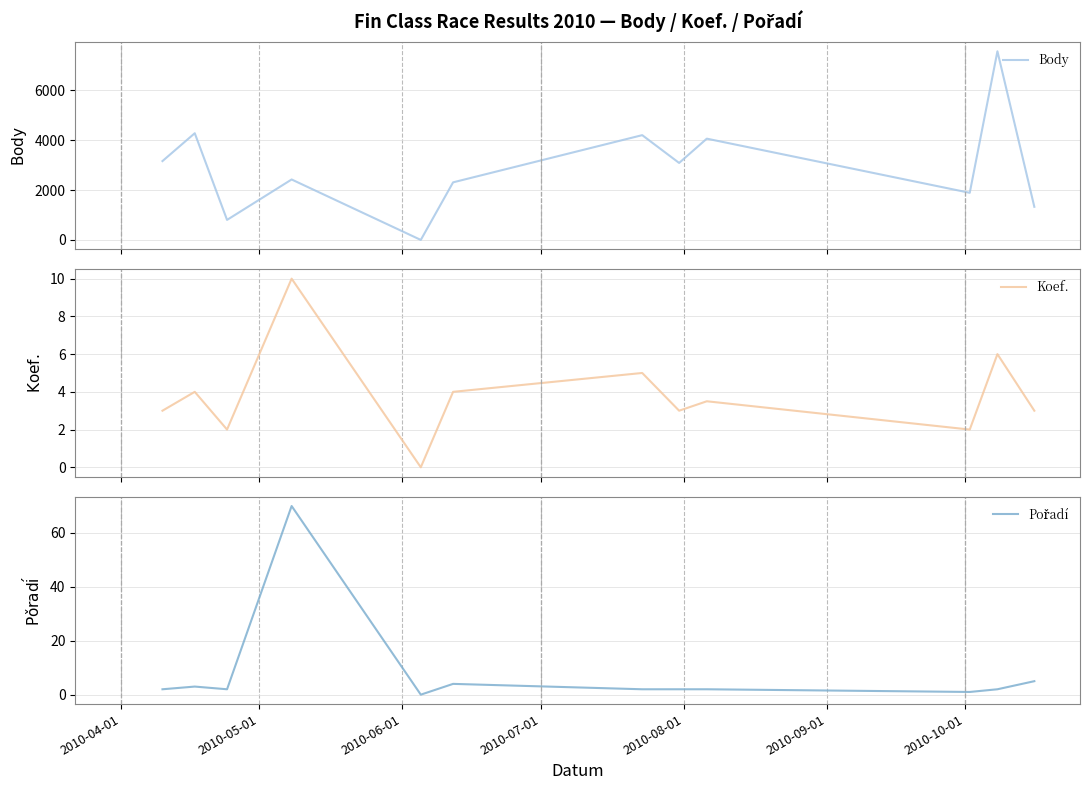

Which series ends up on top after the final intersection of Pořadí and Koef.?

Pořadí